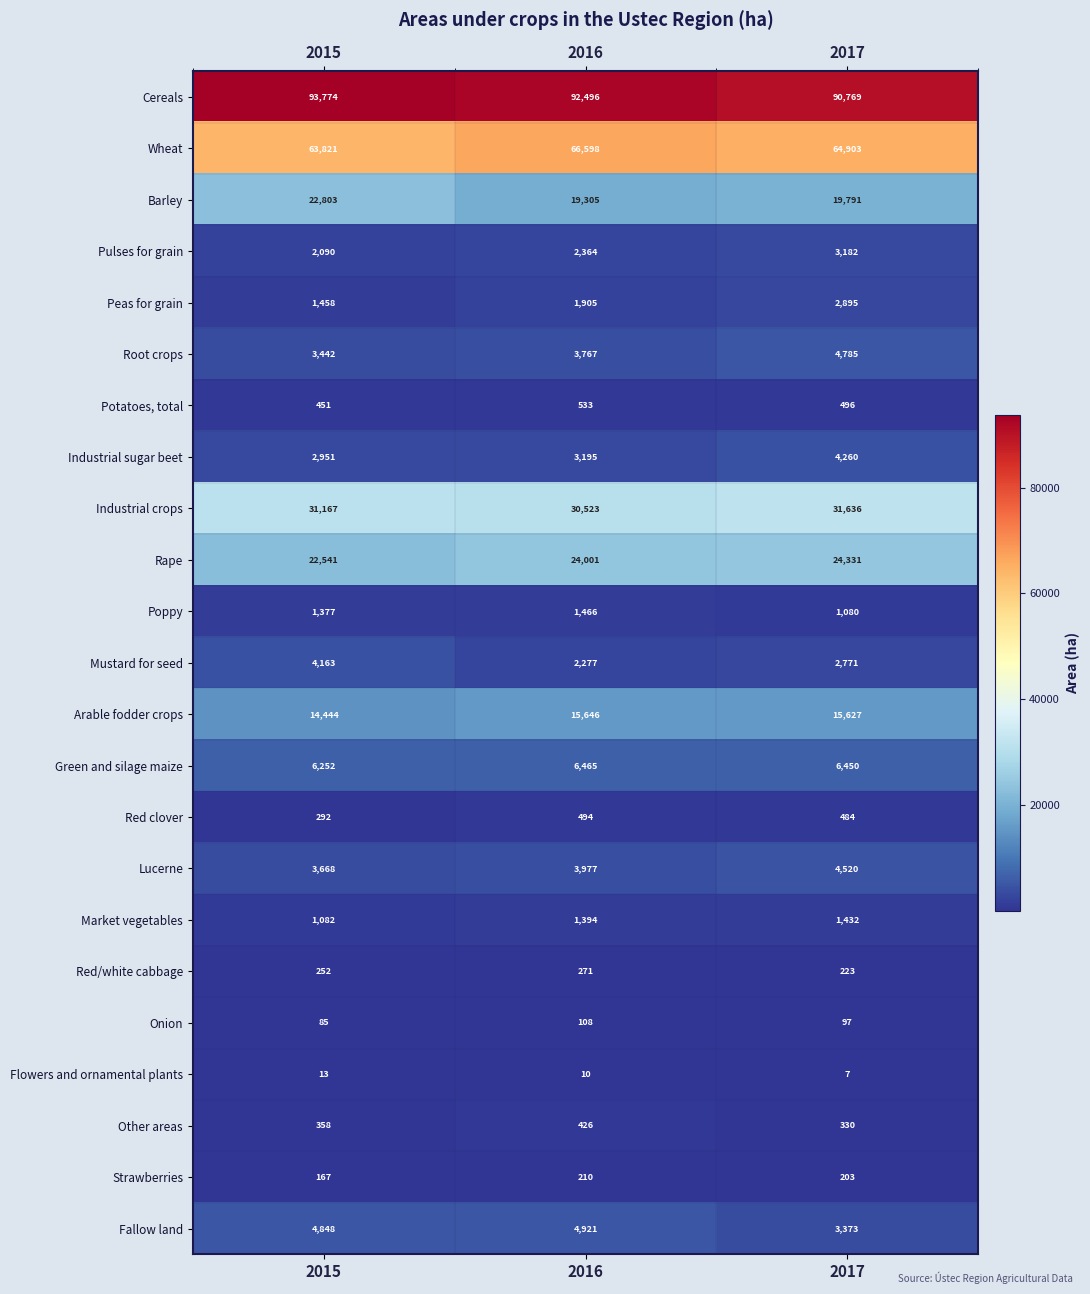

At which category does the chart reach its minimum across all series?

2017